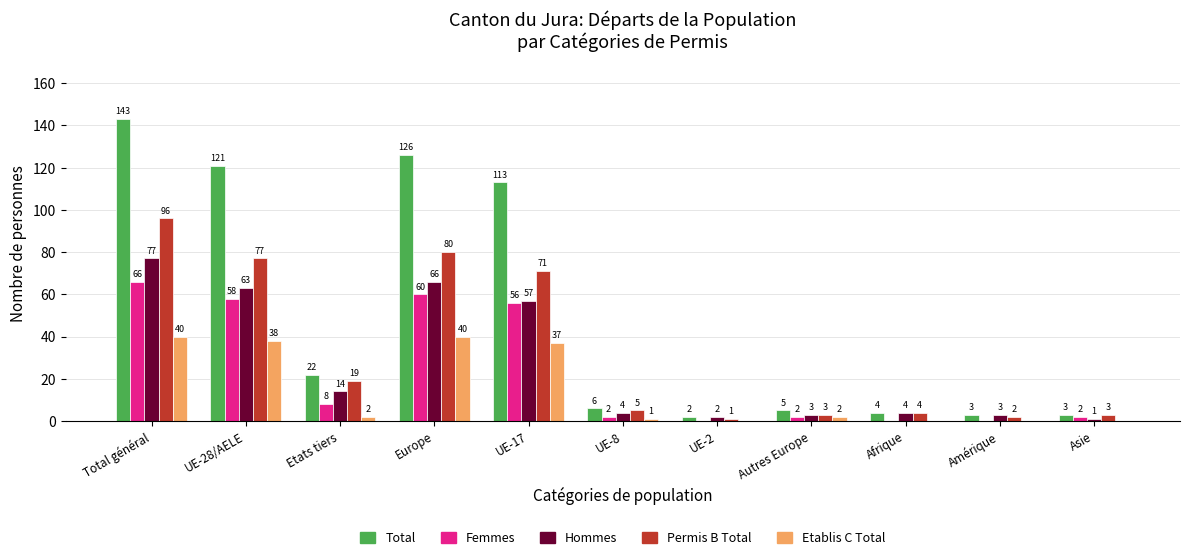

At which category is the sum across all series the highest?

Total général